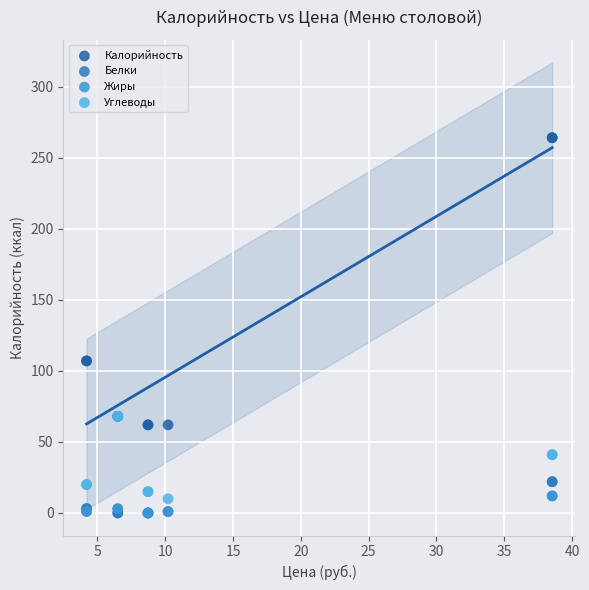

Which series reaches the maximum Y coordinate?

Калорийность